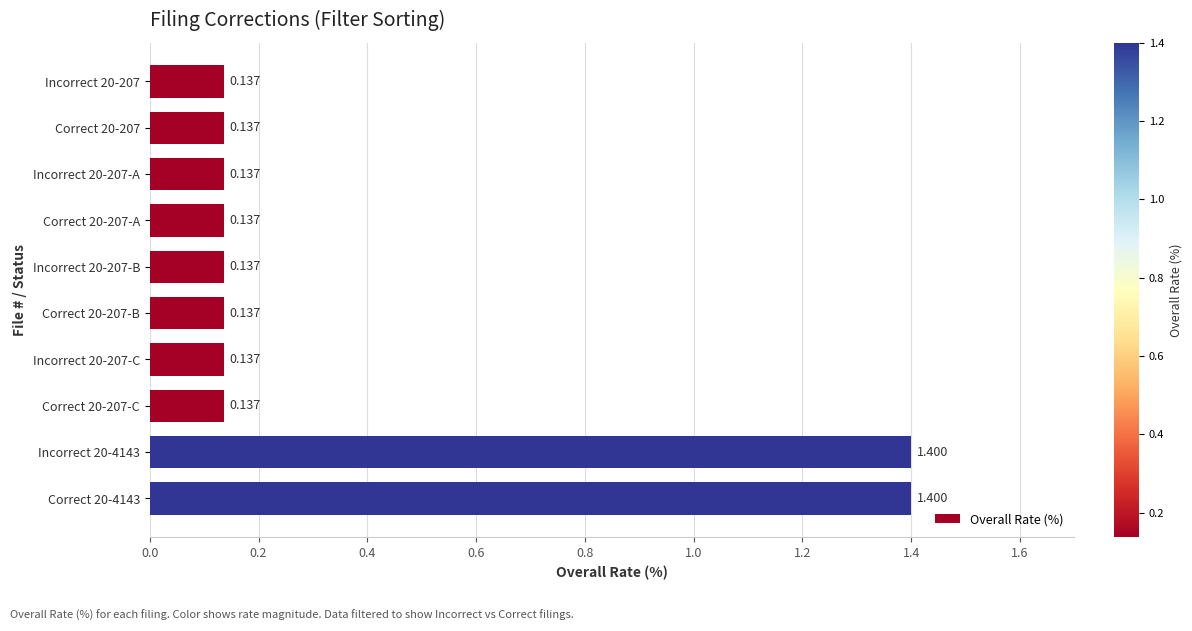

Does the chart contain any negative values?

No